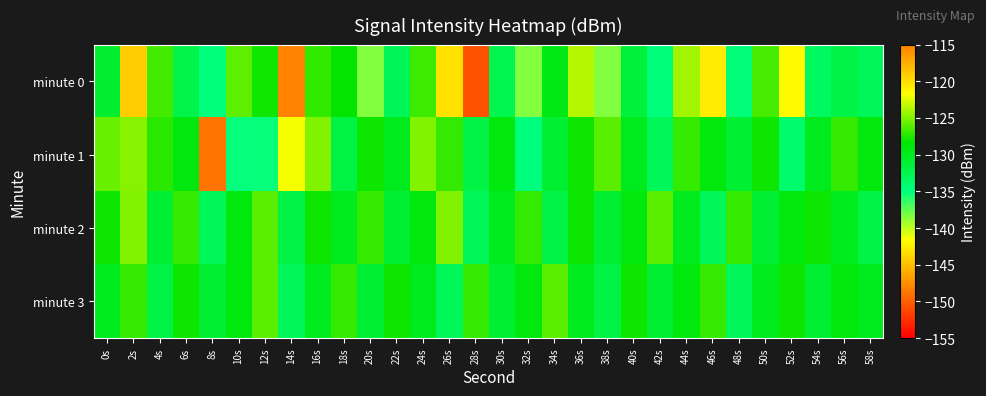

At 42s, list the series in order from smallest to largest.

minute 0, minute 1, minute 3, minute 2